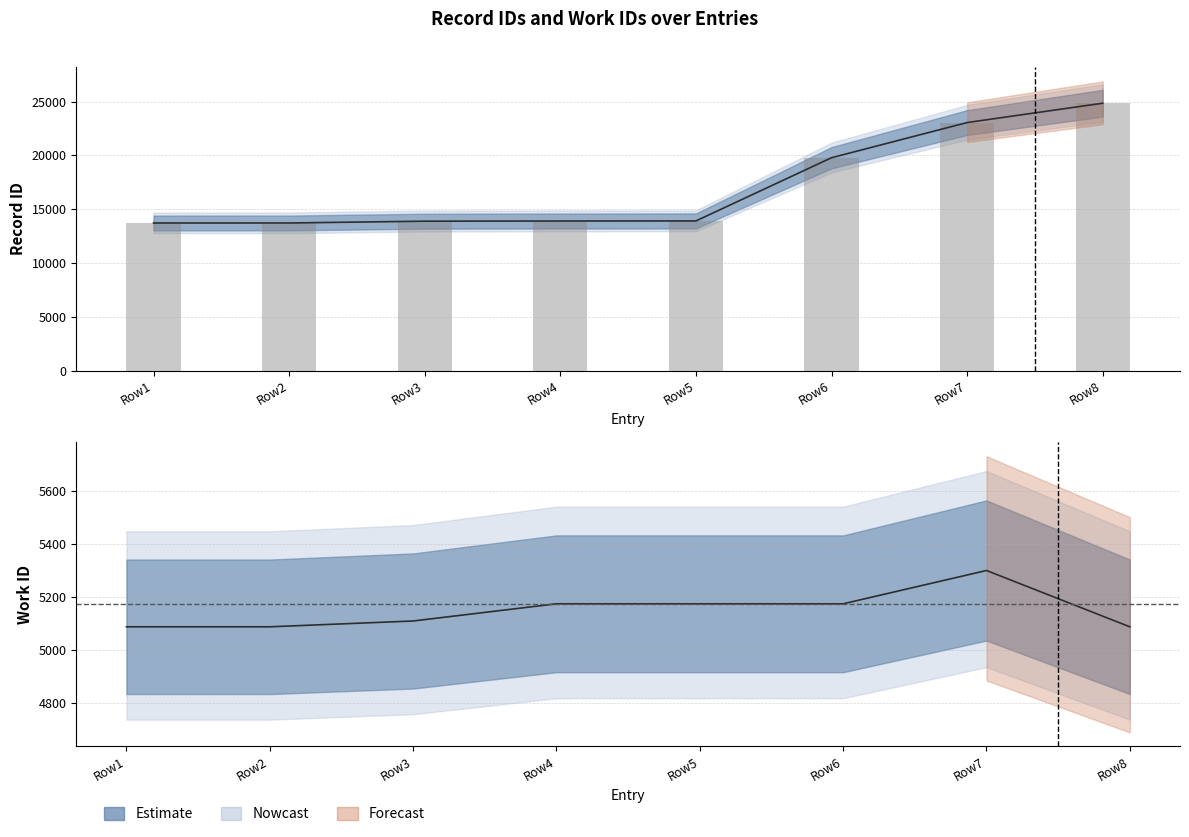

True or false: work_id has a value of 8801 at Row6.

False